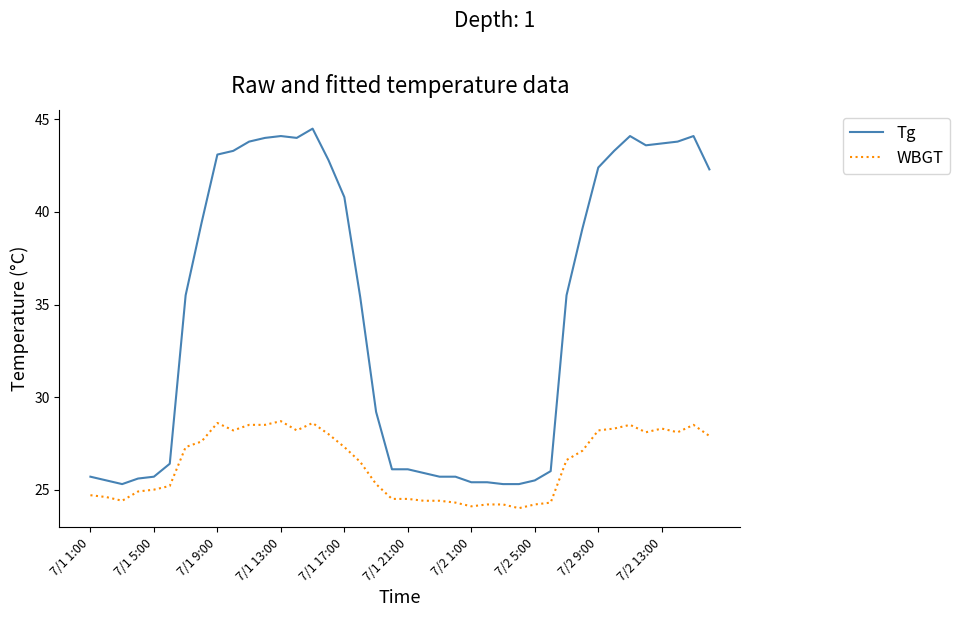

What is the lowest value of the Tg series?

25.3